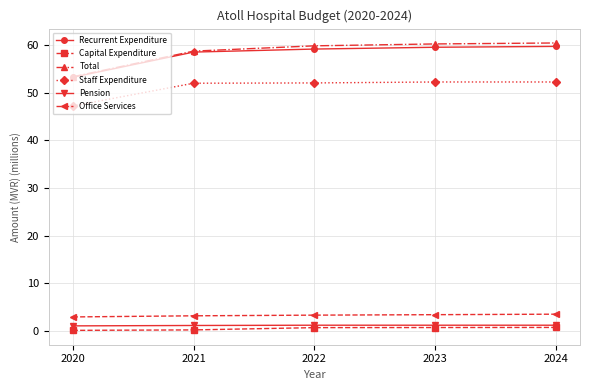

What is the total value across all series at 2024?

177.9